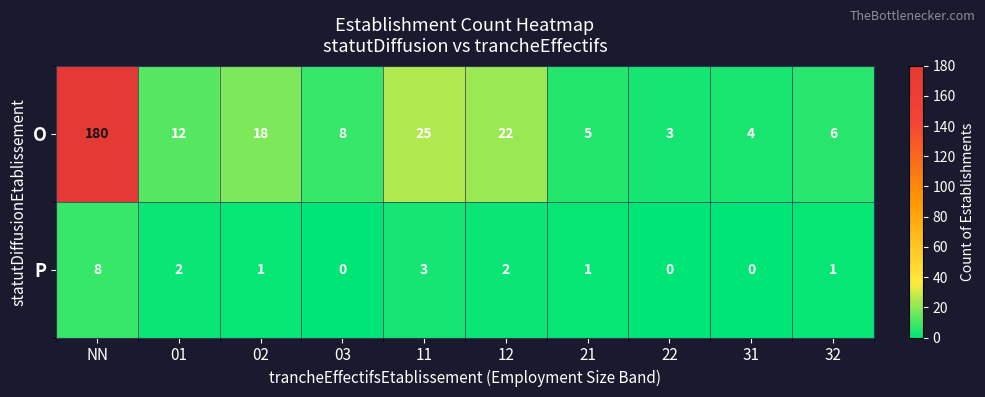

What is the average value of the O series?

28